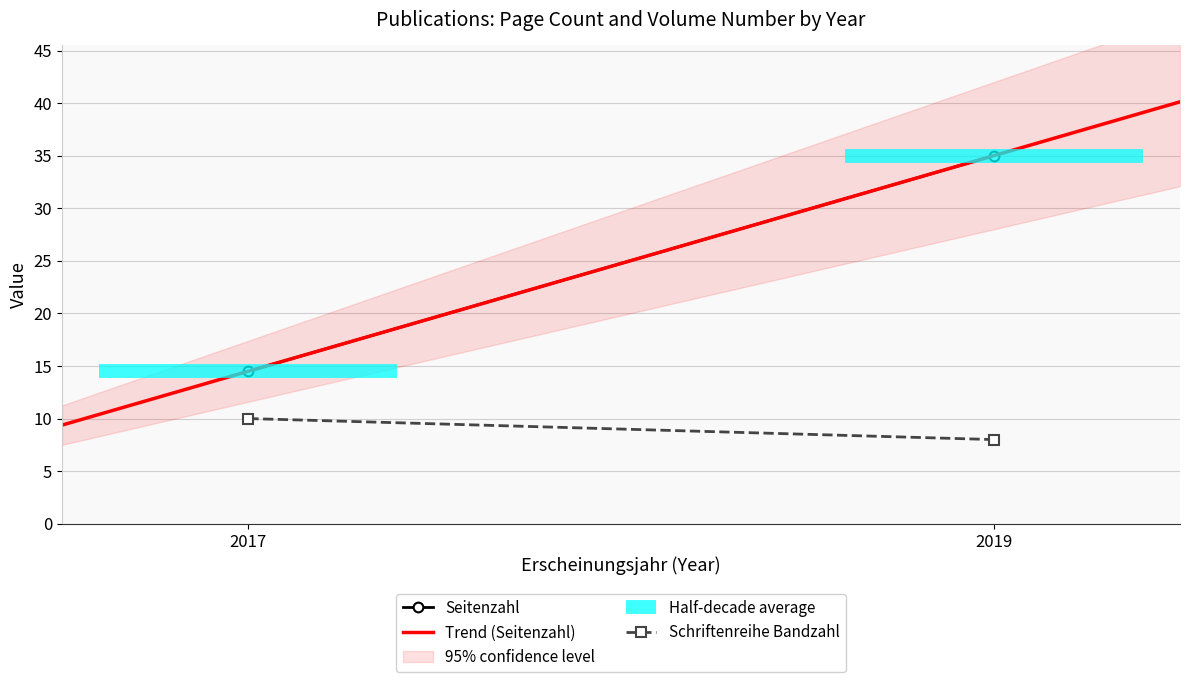

Is it true that Seitenzahl equals 48 at 2019?

False